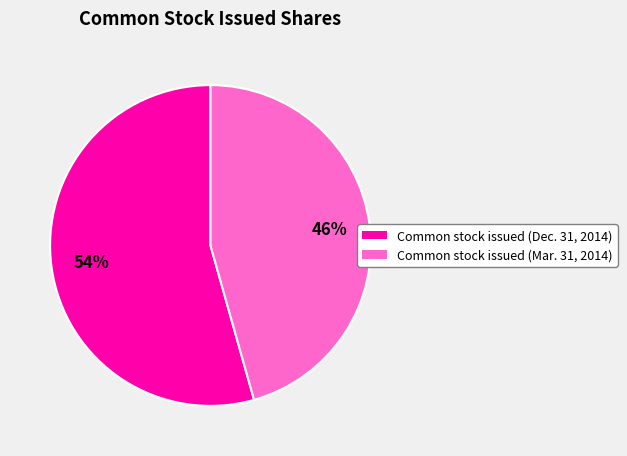

Combined, do Common stock issued (Dec. 31, 2014) and Common stock issued (Mar. 31, 2014) account for over 50%?

Yes